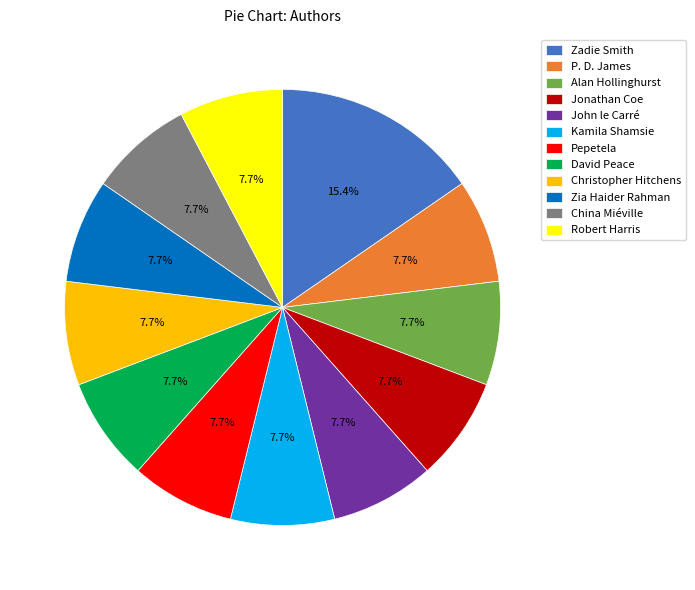

How many slices are in this pie chart?

12